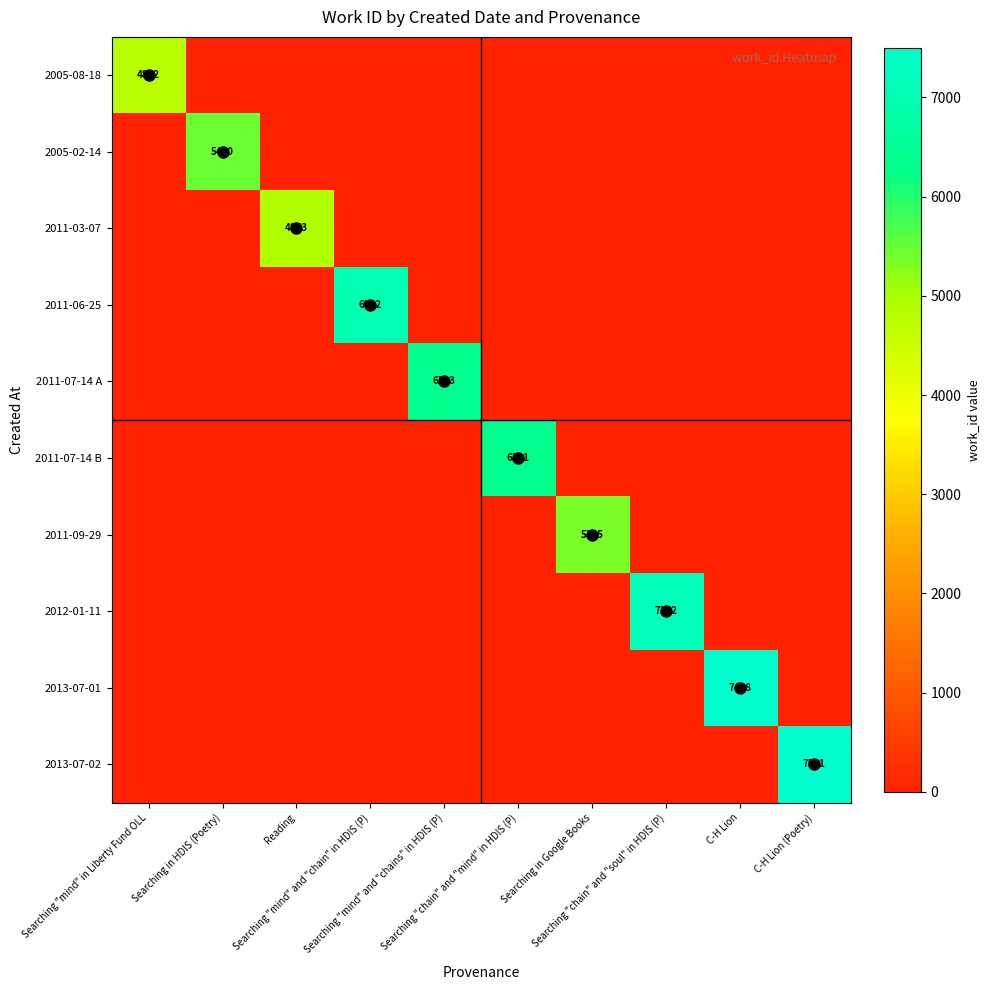

What is the total value across all series at Searching "mind" and "chain" in HDIS (P)?

6982